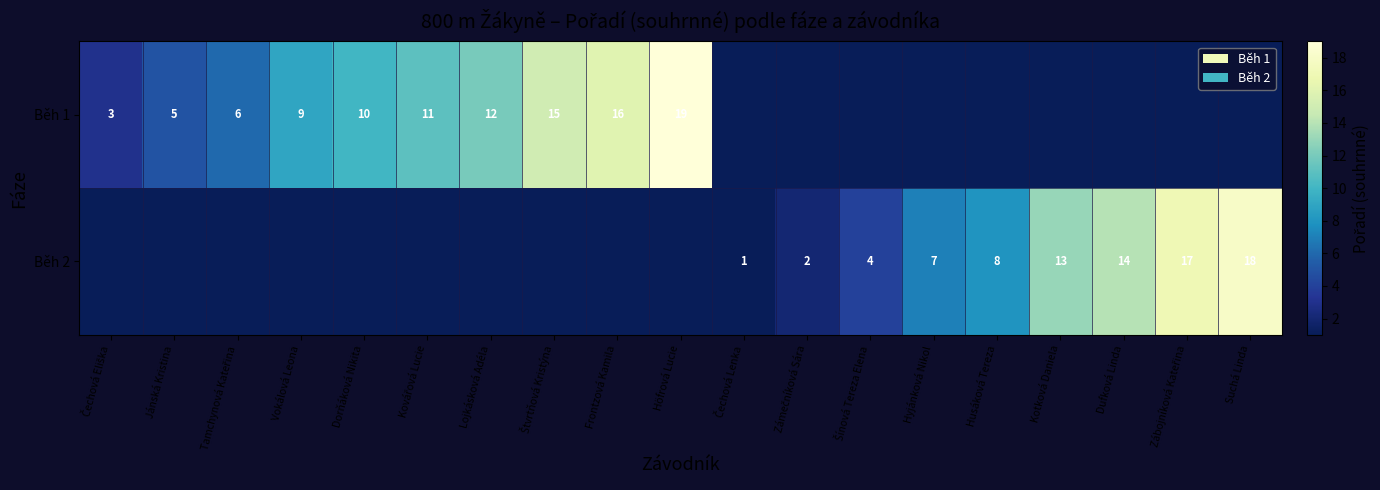

Is it true that Běh 1 equals 10 at Dorňáková Nikita?

True